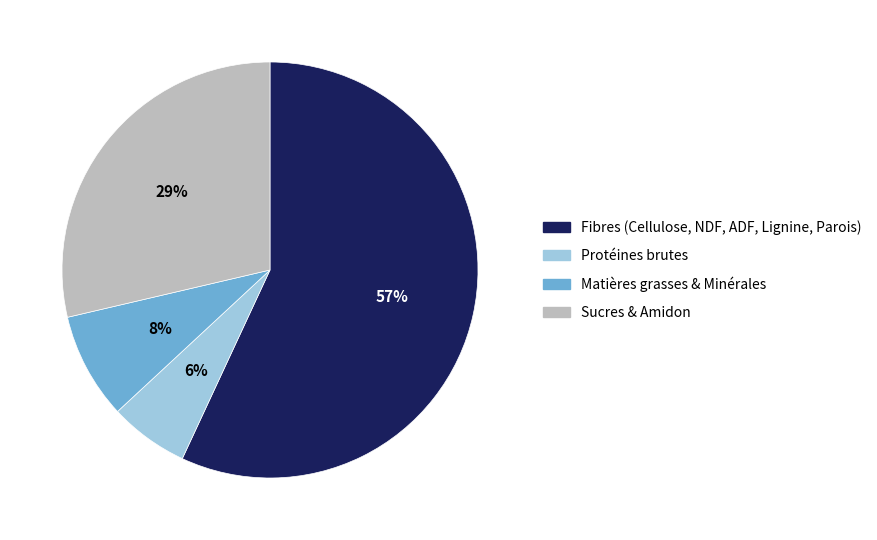

Does any single category account for the majority?

Yes